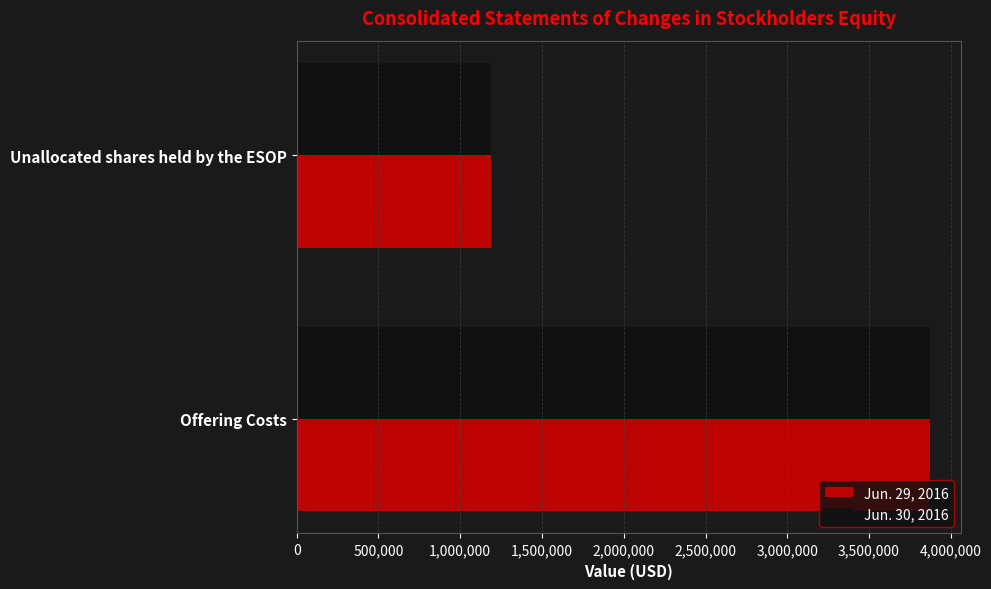

What is the total value across all series at Offering Costs?

7740000